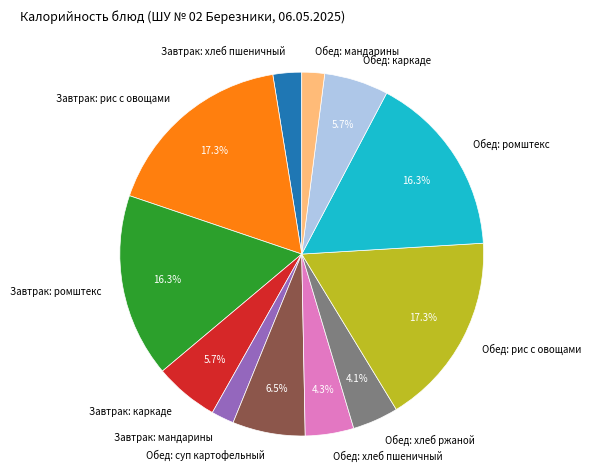

Does Обед: хлеб пшеничный account for over 50% of the chart?

No